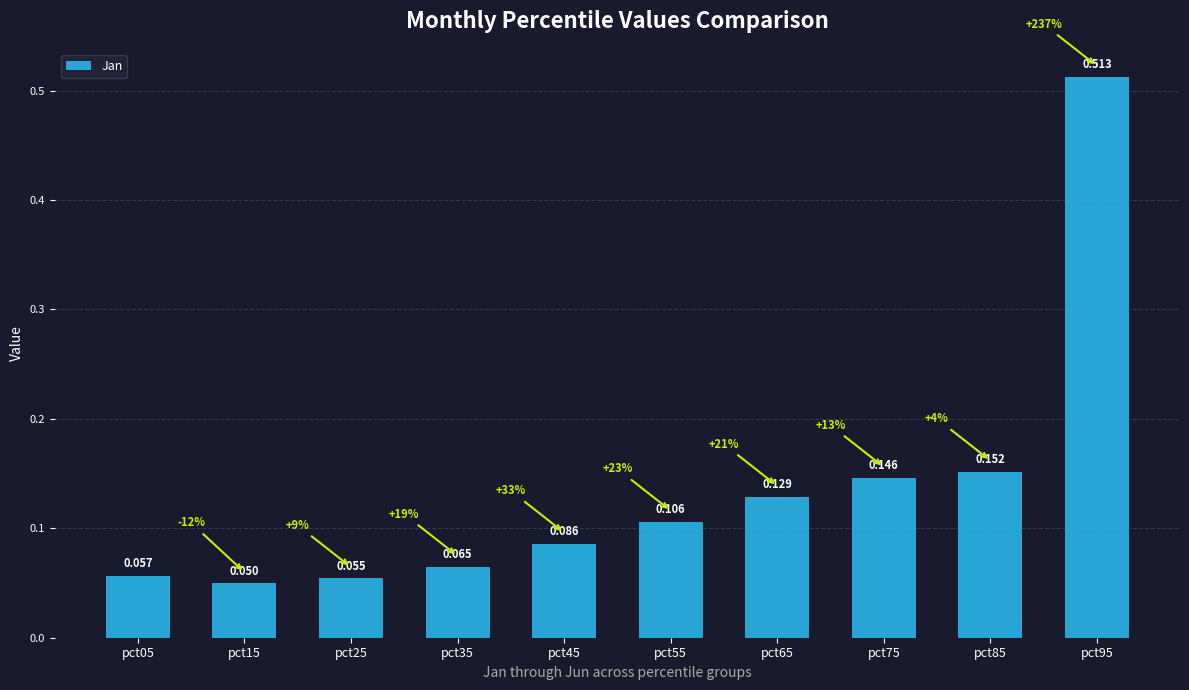

How many series are shown in this chart?

1